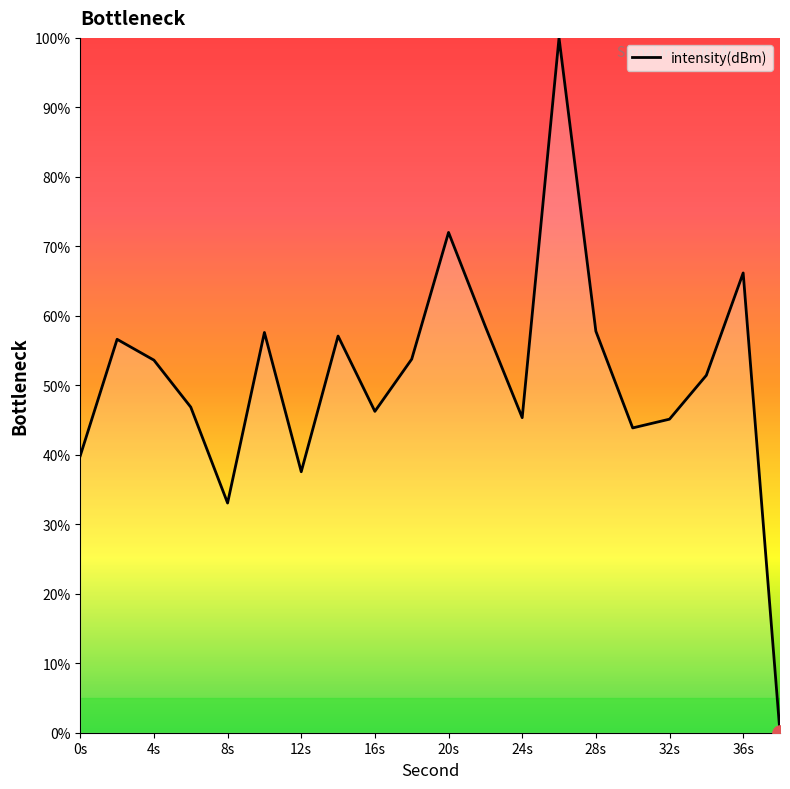

What is the difference between the maximum and minimum values?

100.0